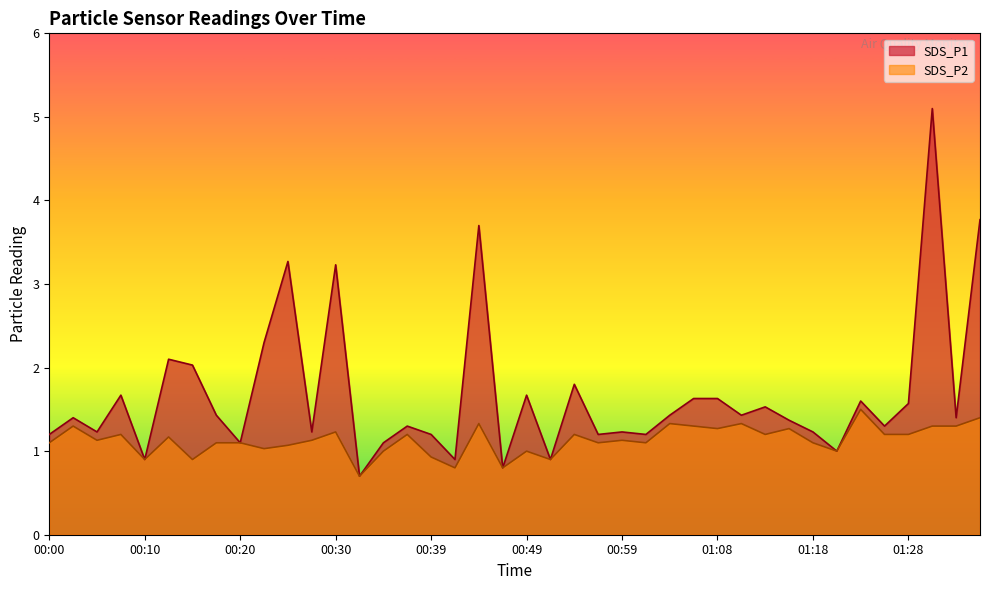

What is the spread (max minus min) of values at 00:42?

0.1